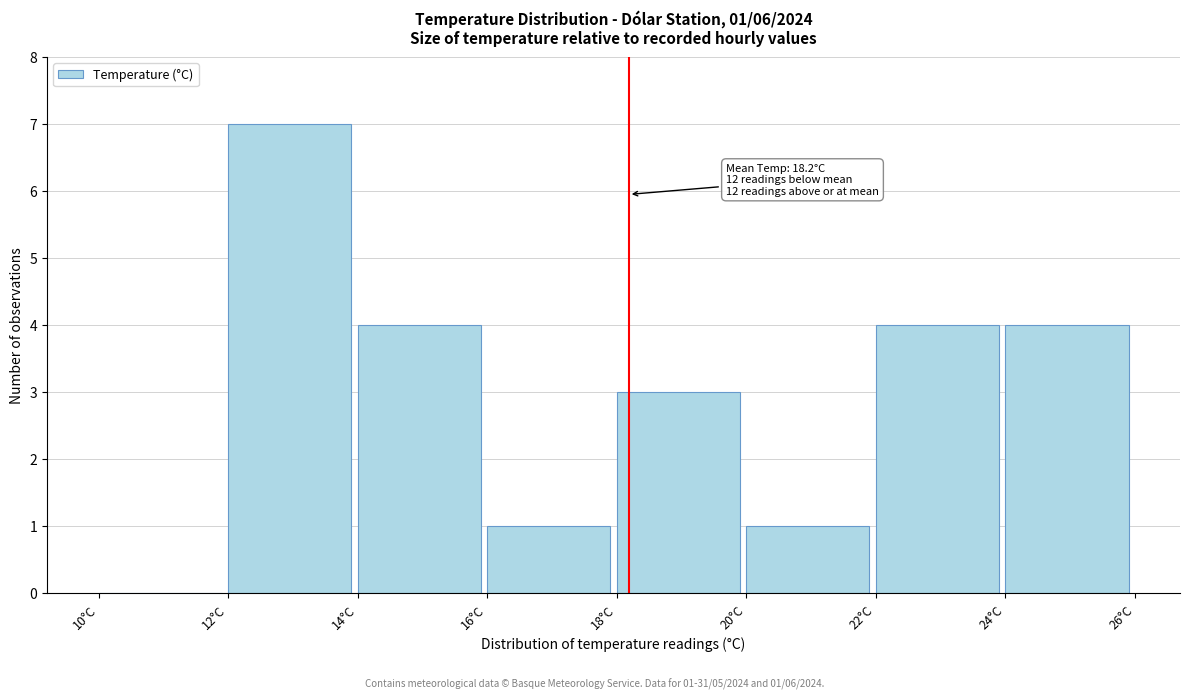

Which range on the x-axis has the tallest bar?

12 to 14